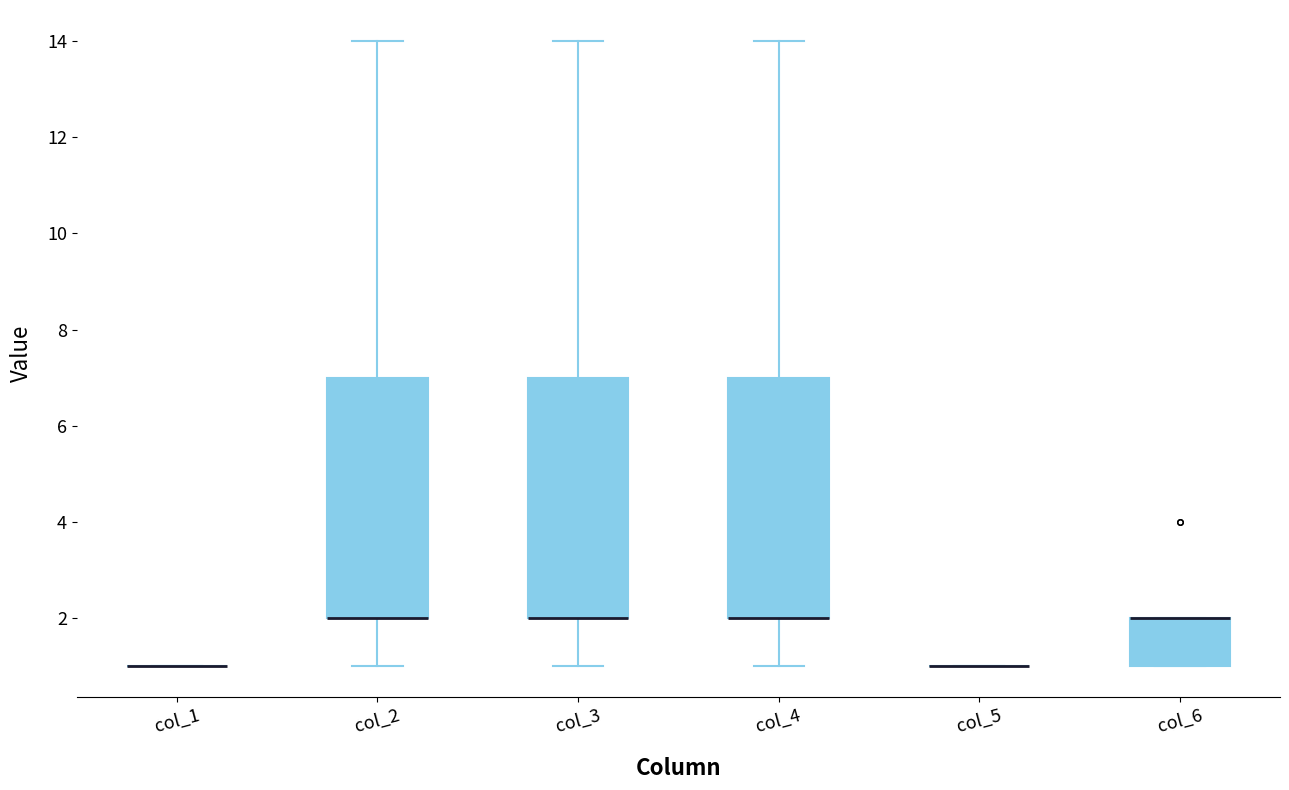

Reading left to right, read every box against the y-axis: the position of its median line, the range the box covers, and the ends of its whiskers. The values are not printed on the chart, so give them approximately, as read against the axis.

col_1: box collapsed to a line at 1, whiskers 1 to 1
col_2: median 2 (drawn on the box's lower edge), box 2 to 7, whiskers 1 to 14
col_3: median 2 (drawn on the box's lower edge), box 2 to 7, whiskers 1 to 14
col_4: median 2 (drawn on the box's lower edge), box 2 to 7, whiskers 1 to 14
col_5: box collapsed to a line at 1, whiskers 1 to 1
col_6: median 2 (drawn on the box's upper edge), box 1 to 2, whiskers 1 to 2